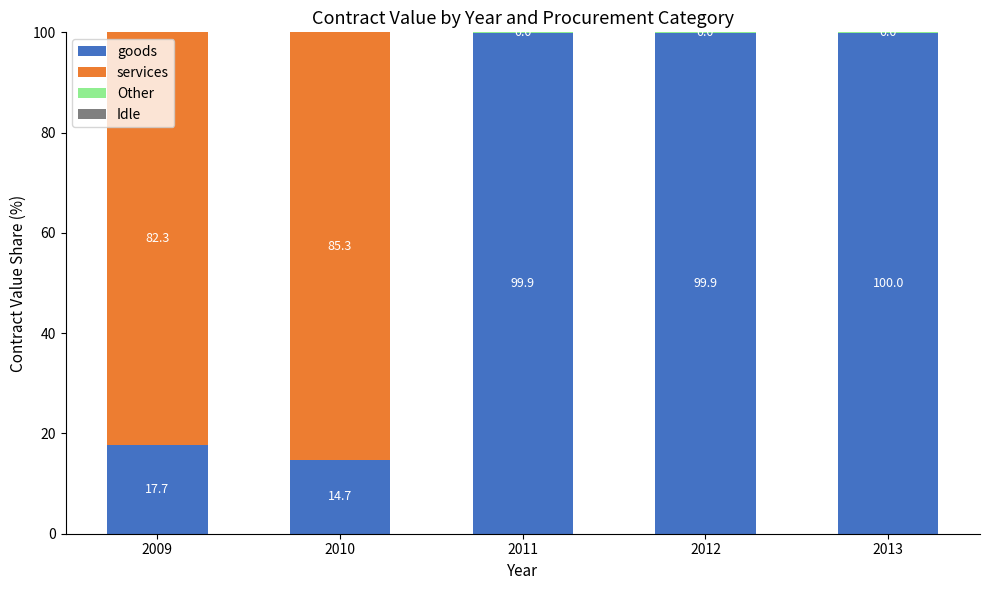

What is the sum of all goods values?

332.2